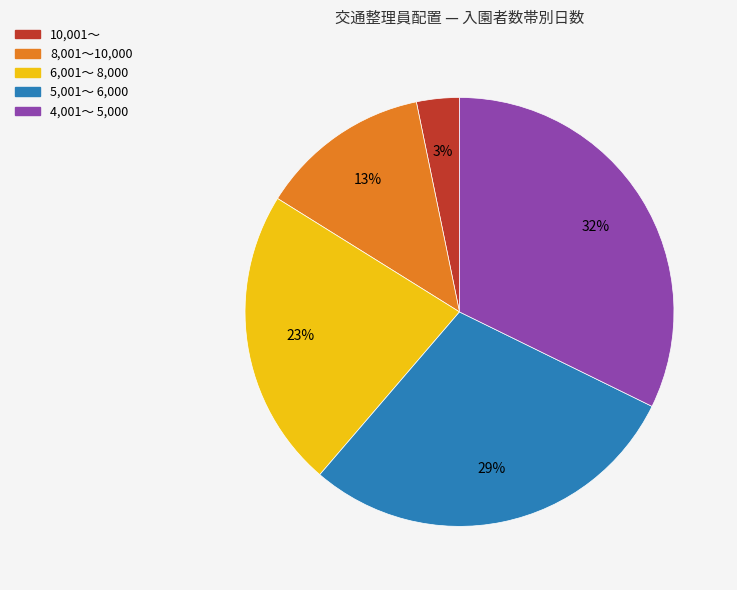

To the nearest percent, what is the average slice percentage?

20%